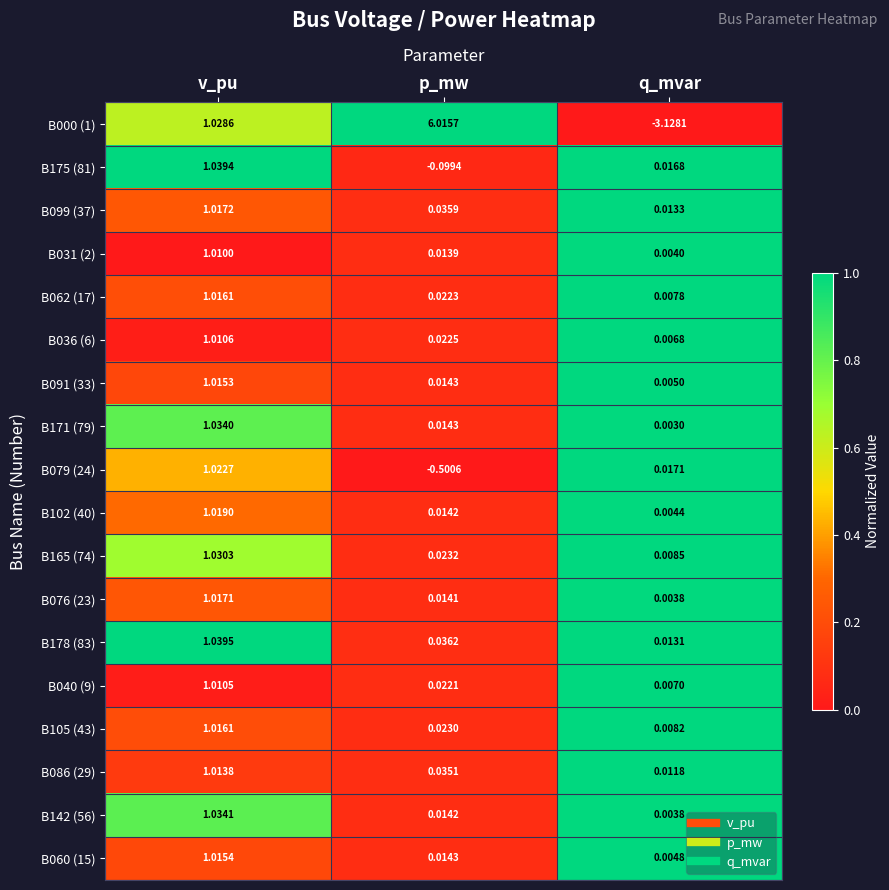

At which label does B076 (23) reach its minimum?

q_mvar